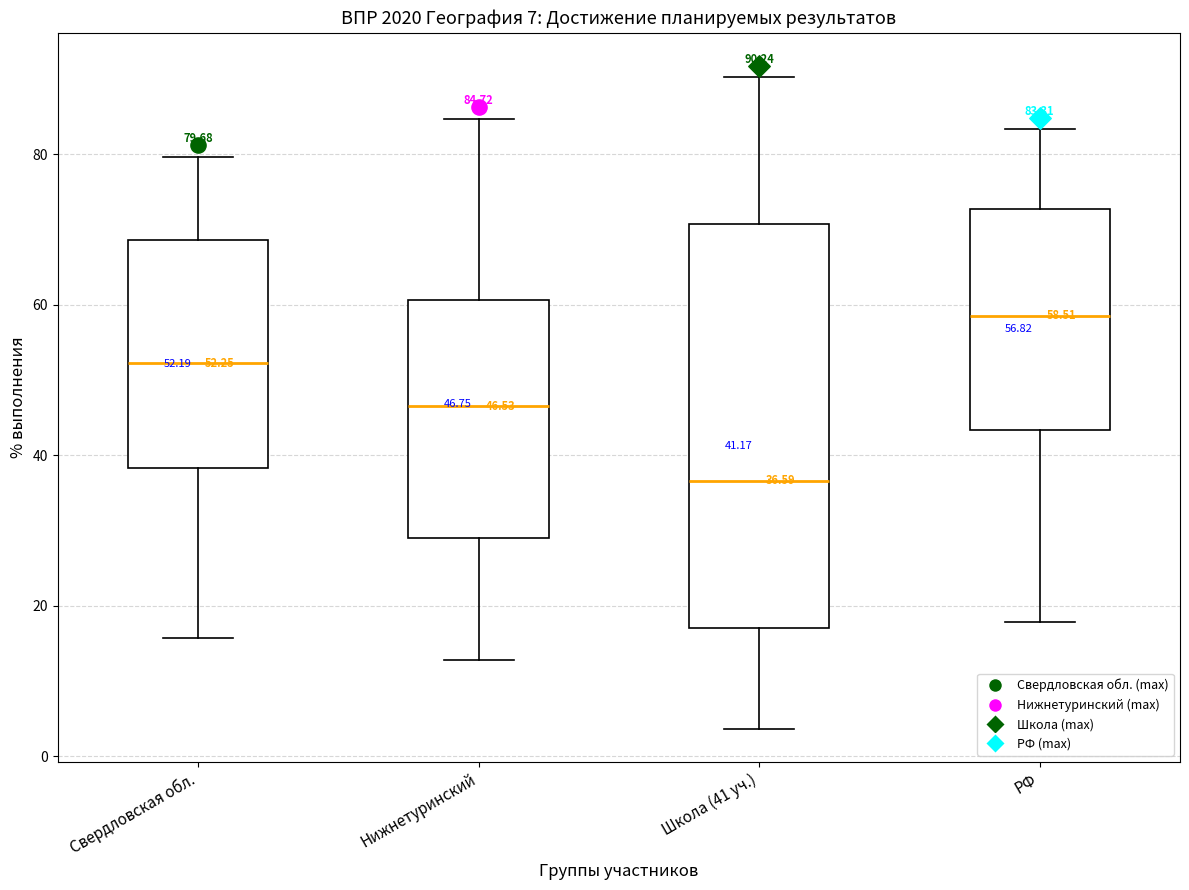

Which box has the lowest median line?

Школа (41 уч.)